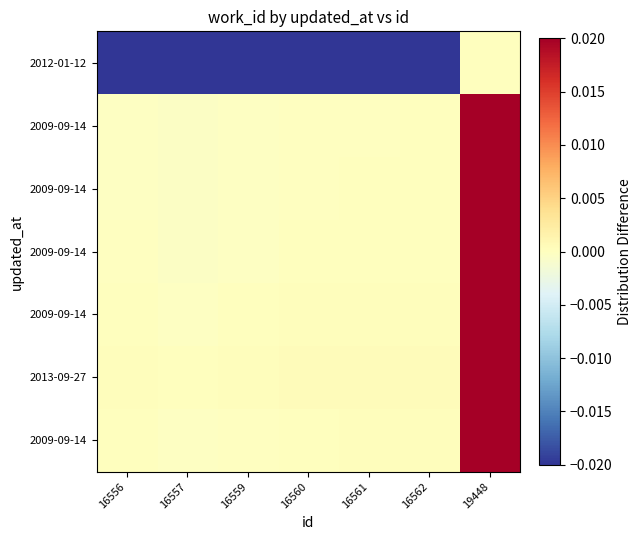

Between 16560 and 16557, which is larger?

16560